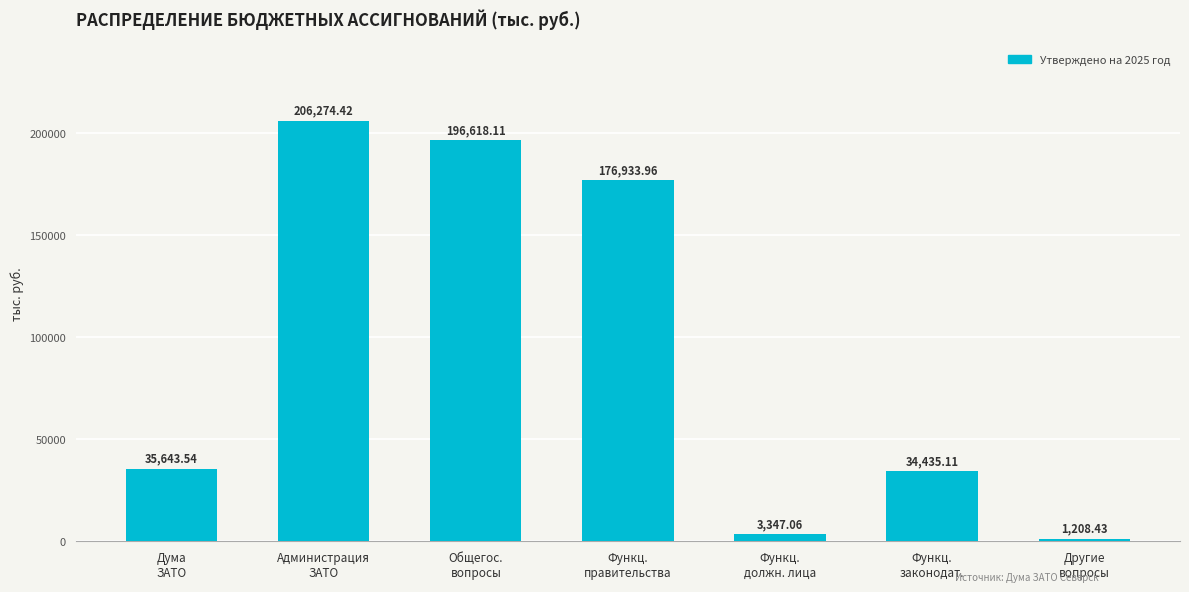

What is the maximum value shown in the chart?

206274.4